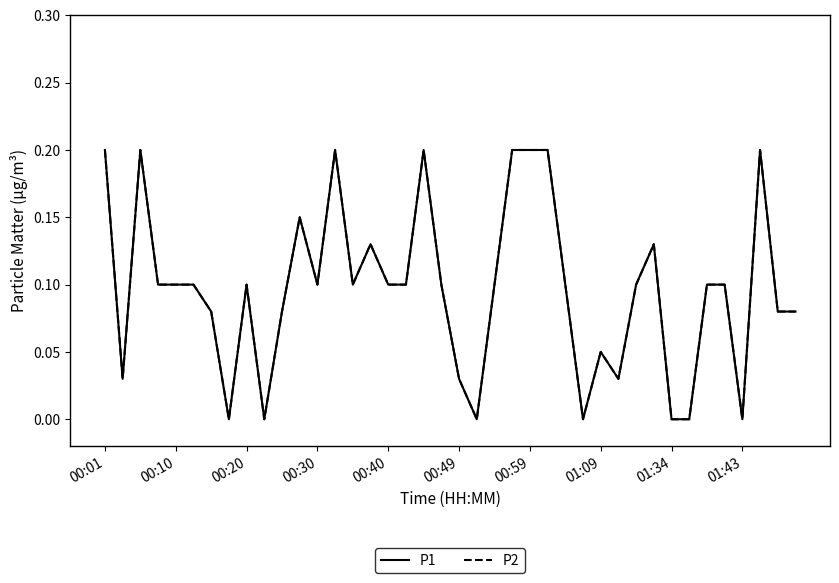

Does the chart have visible grid lines?

No